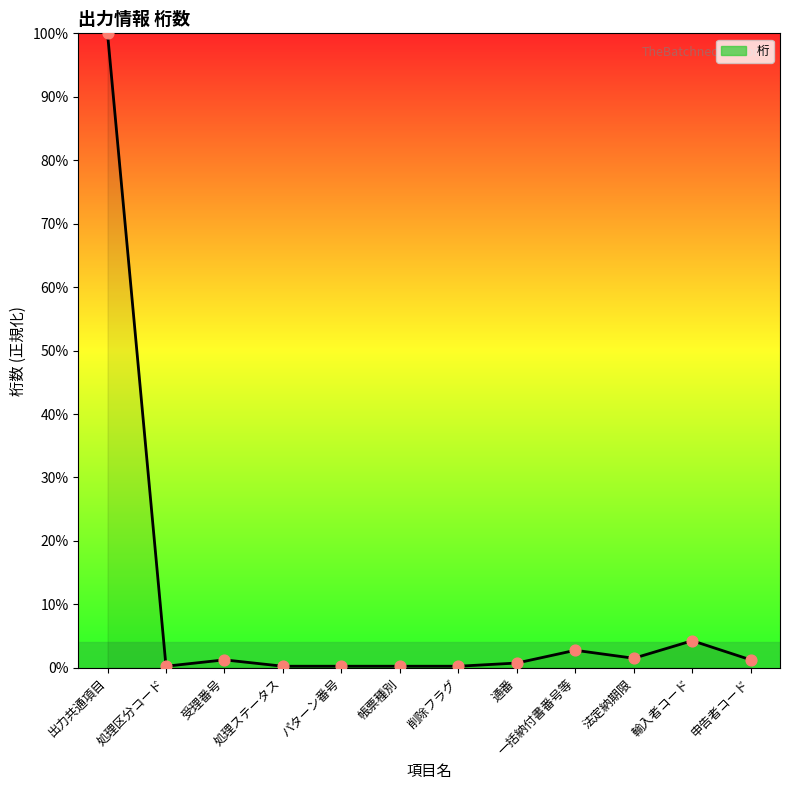

What is the change in value from 出力共通項目 to 輸入者コード?

-95.7